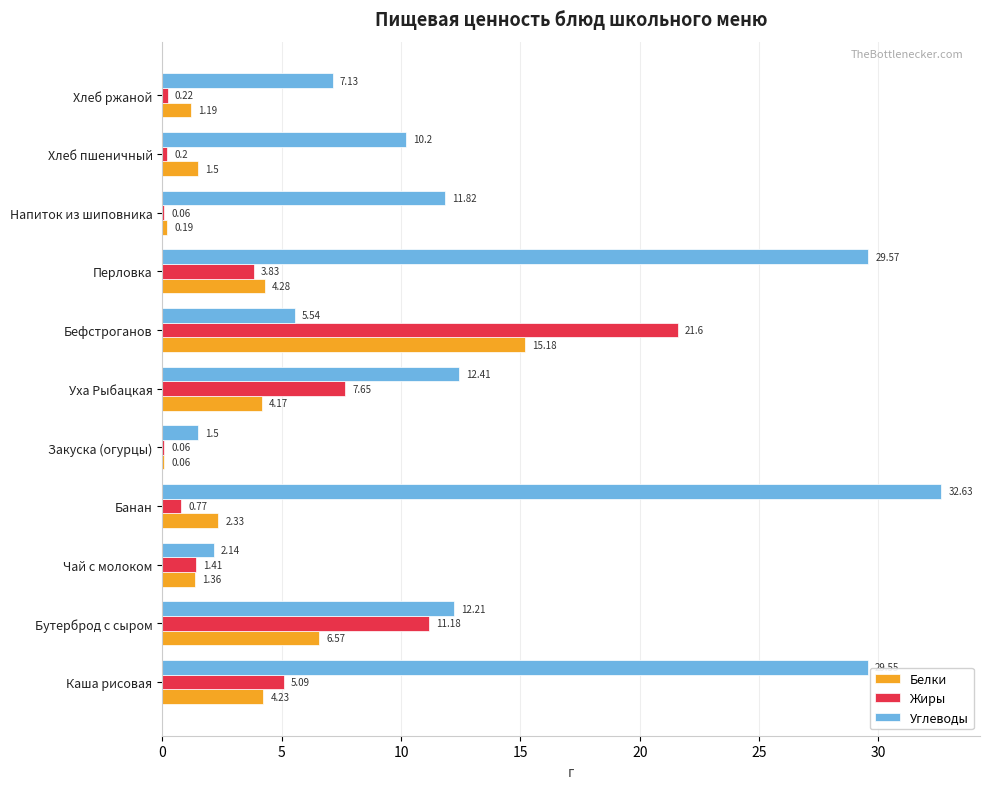

Which category has the highest value across all series?

Банан